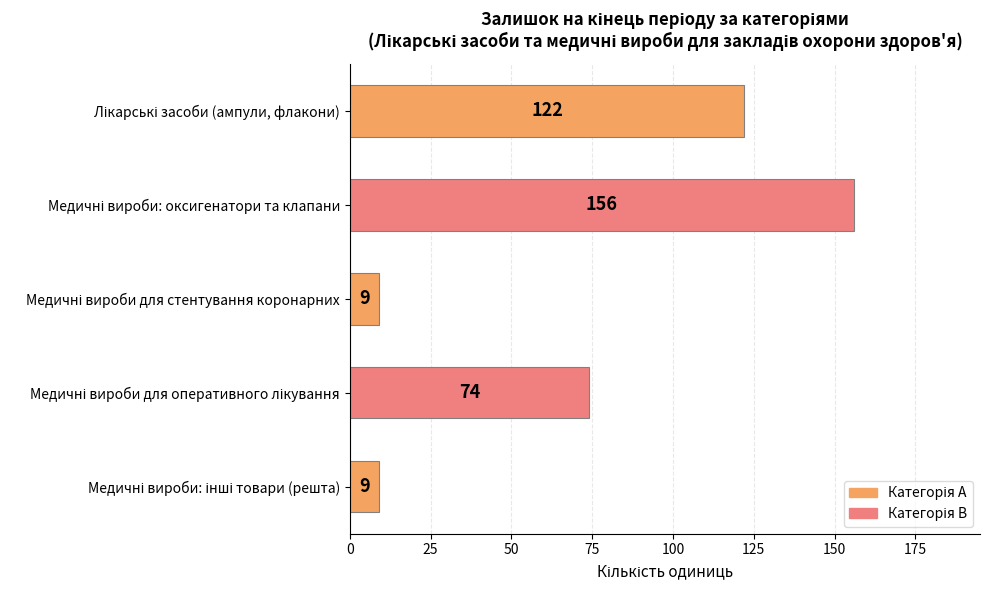

Reading top to bottom, list all the values displayed in this chart.

122	156	9	74	9